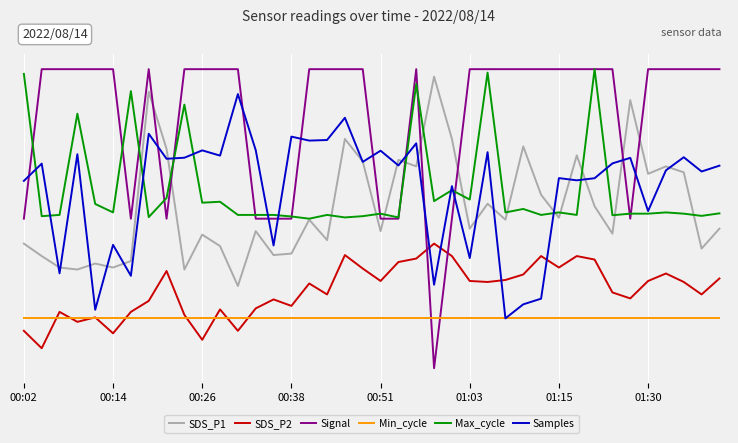

Reading left to right, list all the values displayed in this chart.

SDS_P1: 9.5	9.2	9.0	9.0	9.1	9.0	9.2	12.6	11.4	9.0	9.7	9.4	8.7	9.8	9.3	9.3	10.0	9.6	11.6	11.2	9.8	11.2	11.1	12.8	11.6	9.8	10.3	10.0	11.4	10.5	10.0	11.3	10.2	9.7	12.4	10.9	11.1	10.9	9.4	9.8
SDS_P2: 7.8	7.4	8.1	7.9	8.0	7.7	8.1	8.3	8.9	8.1	7.6	8.2	7.8	8.2	8.4	8.2	8.7	8.5	9.3	9.0	8.8	9.1	9.2	9.5	9.2	8.8	8.7	8.8	8.9	9.2	9.0	9.2	9.2	8.5	8.4	8.8	8.9	8.7	8.5	8.8
Signal: 10.0	13.0	13.0	13.0	13.0	13.0	10.0	13.0	10.0	13.0	13.0	13.0	13.0	10.0	10.0	10.0	13.0	13.0	13.0	13.0	10.0	10.0	13.0	7.0	10.0	13.0	13.0	13.0	13.0	13.0	13.0	13.0	13.0	13.0	10.0	13.0	13.0	13.0	13.0	13.0
Min_cycle: 8.0	8.0	8.0	8.0	8.0	8.0	8.0	8.0	8.0	8.0	8.0	8.0	8.0	8.0	8.0	8.0	8.0	8.0	8.0	8.0	8.0	8.0	8.0	8.0	8.0	8.0	8.0	8.0	8.0	8.0	8.0	8.0	8.0	8.0	8.0	8.0	8.0	8.0	8.0	8.0
Max_cycle: 12.9	10.1	10.1	12.1	10.3	10.1	12.6	10.0	10.4	12.3	10.3	10.3	10.1	10.1	10.1	10.0	10.0	10.1	10.0	10.1	10.1	10.0	12.7	10.4	10.6	10.4	12.9	10.1	10.2	10.1	10.1	10.1	13.0	10.1	10.1	10.1	10.1	10.1	10.1	10.1
Samples: 10.8	11.1	8.9	11.3	8.2	9.5	8.9	11.7	11.2	11.2	11.4	11.3	12.5	11.4	9.5	11.6	11.6	11.6	12.0	11.1	11.4	11.1	11.5	8.7	10.7	9.2	11.3	8.0	8.3	8.4	10.8	10.8	10.8	11.1	11.2	10.2	11.0	11.2	10.9	11.1